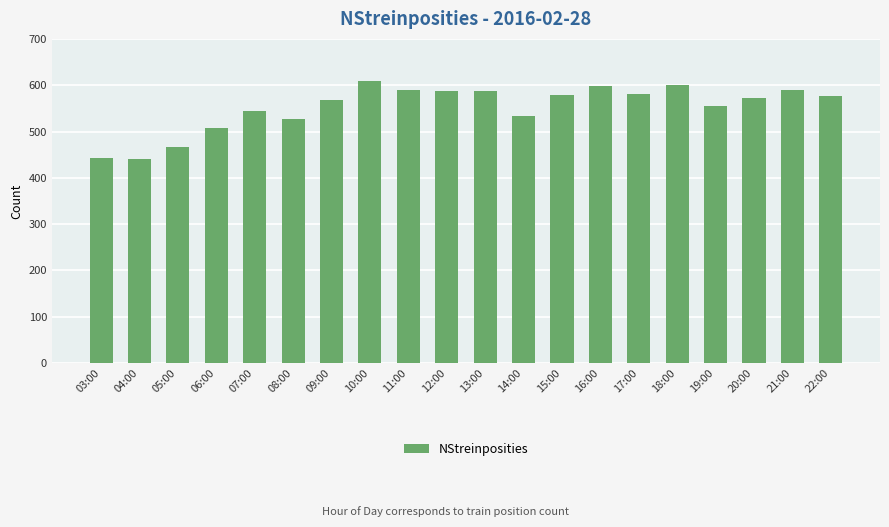

What is the change in value from 03:00 to 10:00?

+167